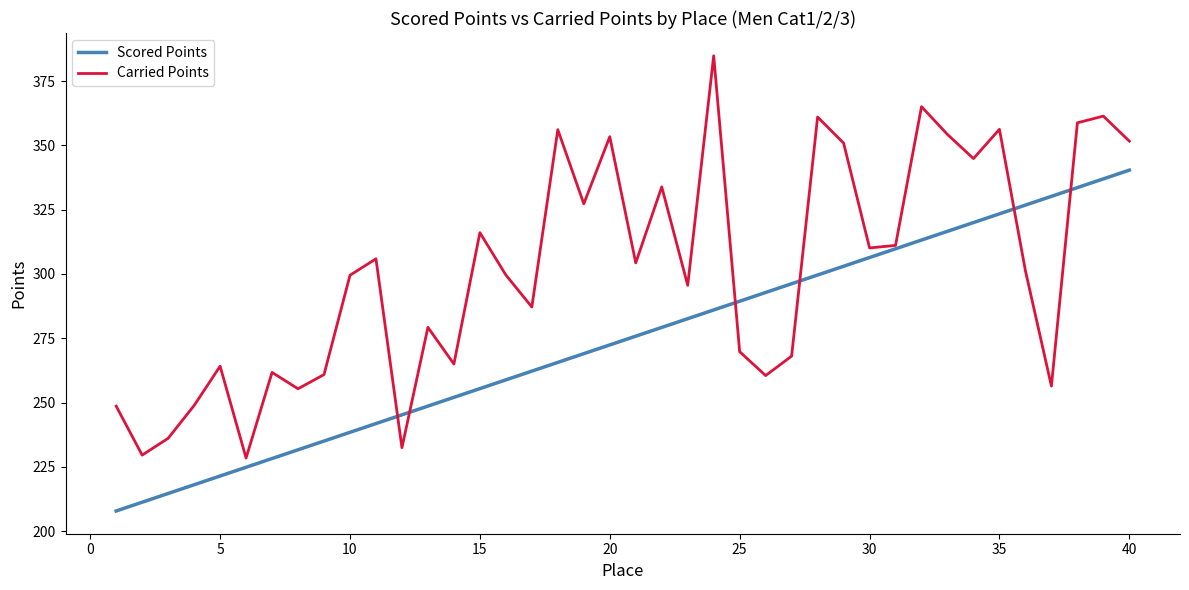

Which series has the largest total across all categories?

Carried Points